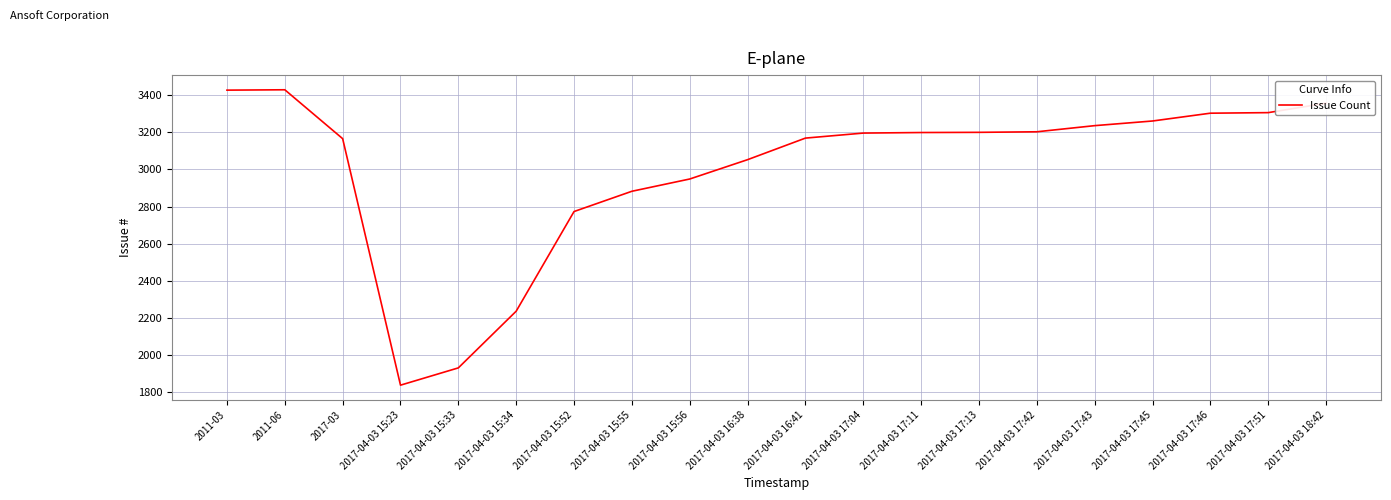

Which label corresponds to the smallest value in the chart?

2017-04-03 15:23